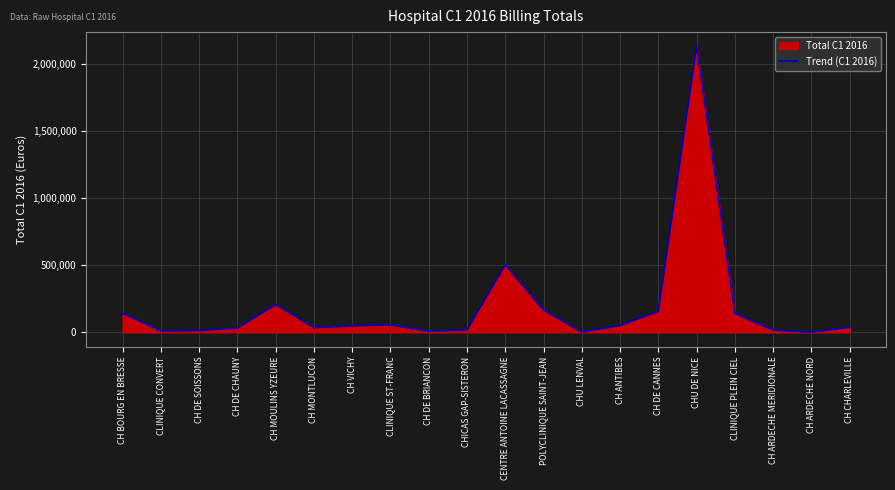

What is the change in value from CH MONTLUCON to CLINIQUE ST-FRANC?

+20507.5